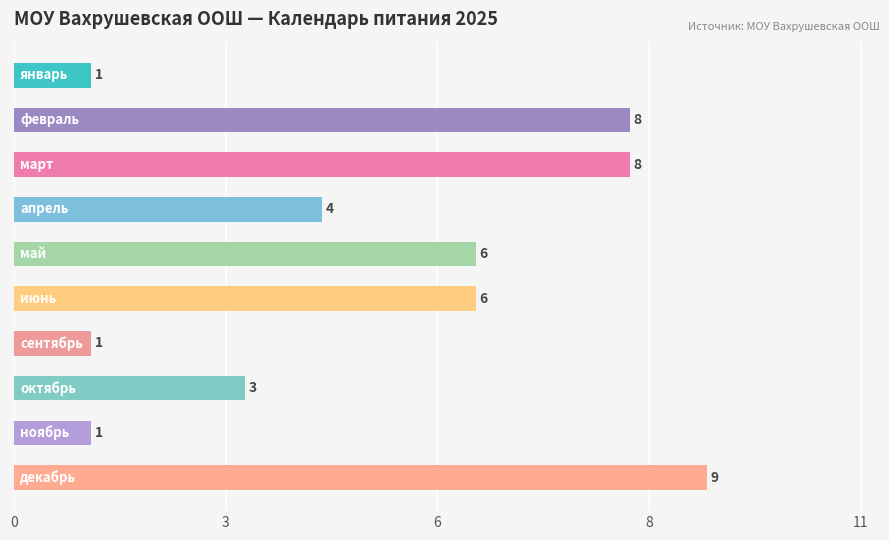

Reading right to left, what are all the values shown in this chart?

декабрь=9	ноябрь=1	октябрь=3	сентябрь=1	июнь=6	май=6	апрель=4	март=8	февраль=8	январь=1